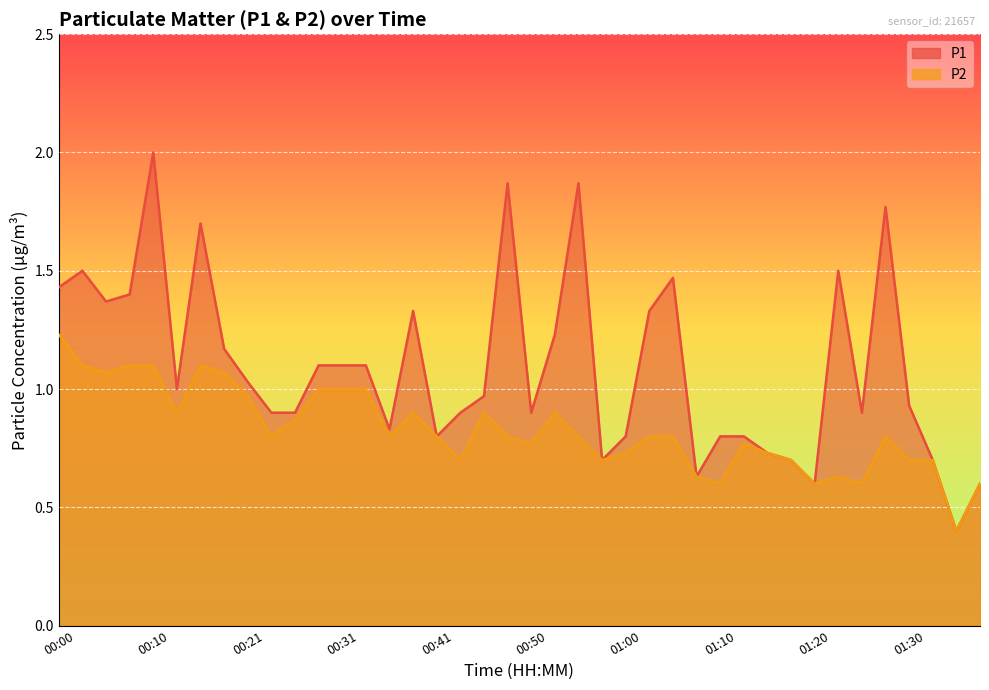

What is the total value across all series at 00:18?

2.2